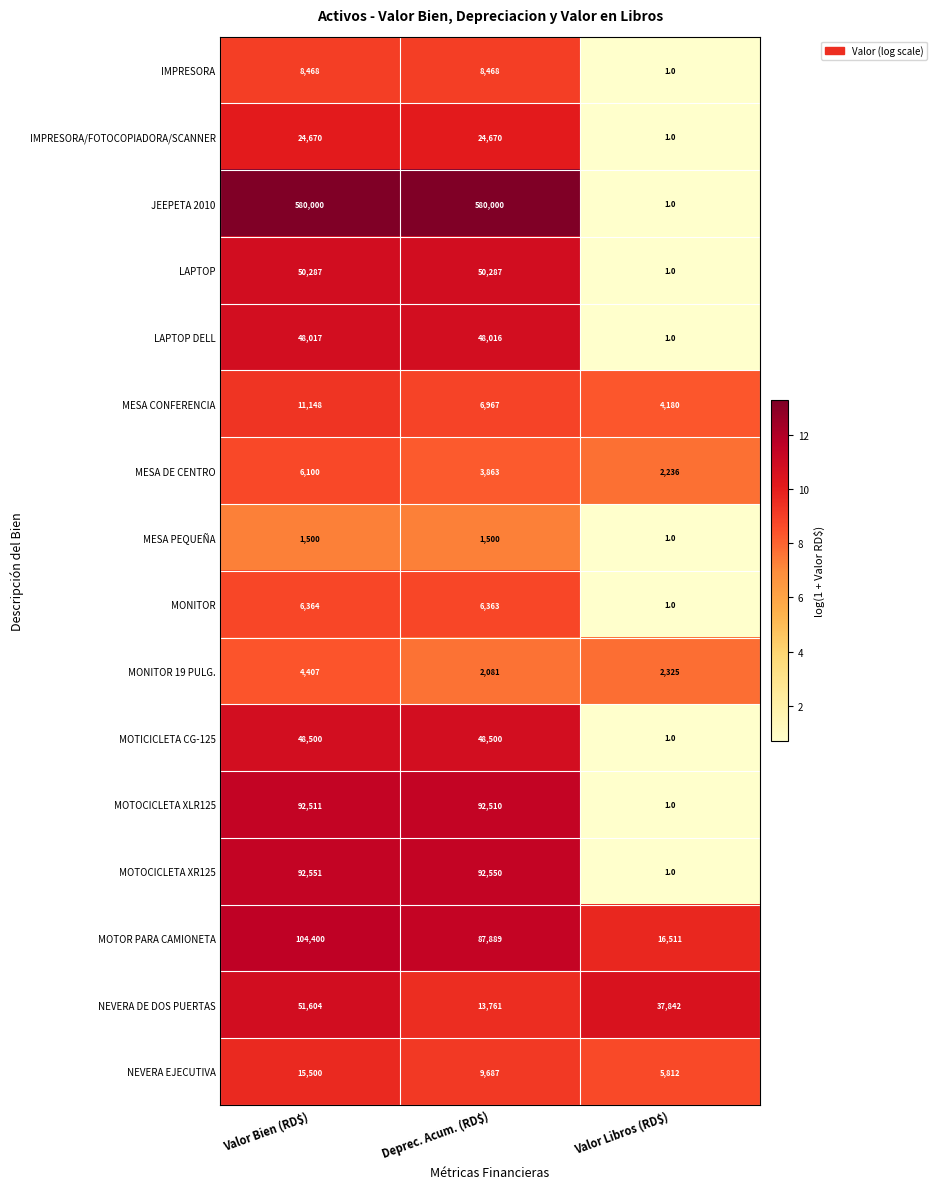

At which label does MONITOR 19 PULG. reach its peak?

Valor Bien (RD$)